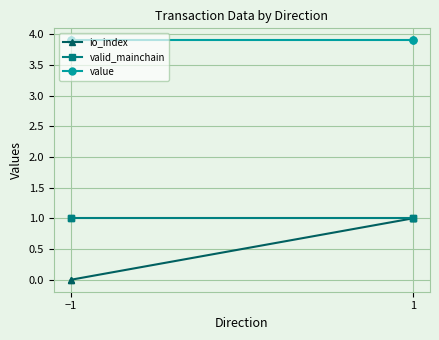

True or false: value and io_index intersect in this chart.

False